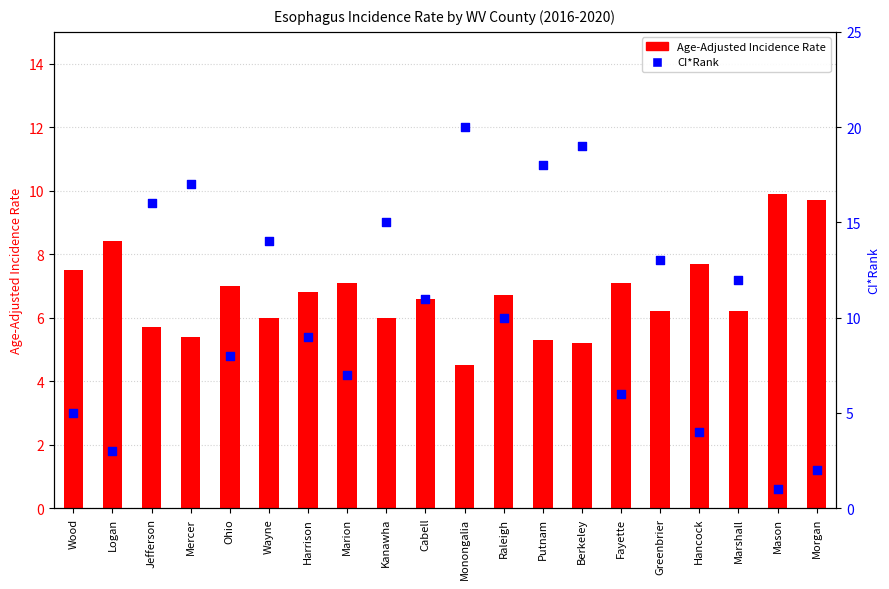

Which series reaches the maximum Y coordinate?

CI*Rank